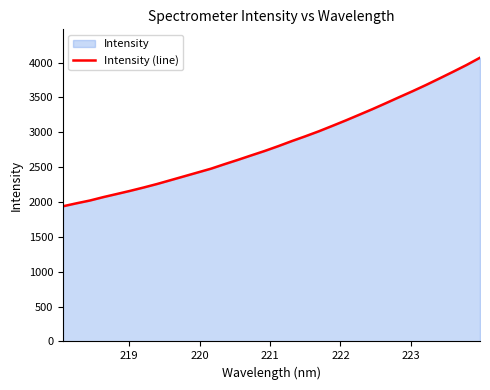

What is the smallest value displayed?

1938.3